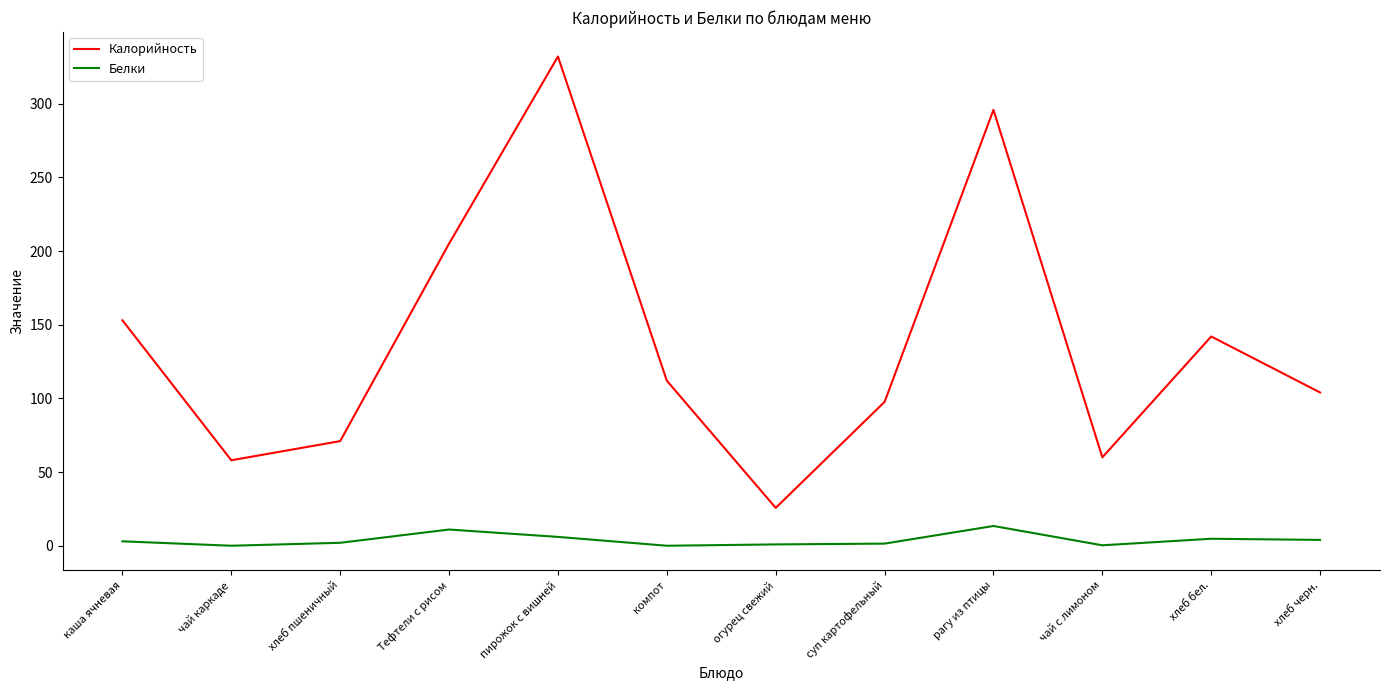

True or false: Калорийность and Белки intersect in this chart.

False